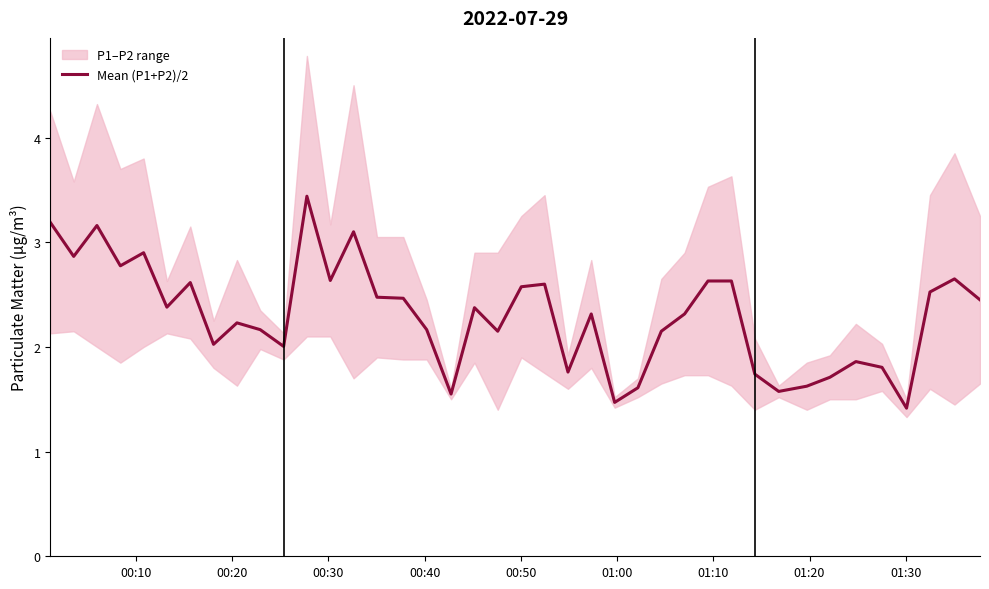

What is the average value?

2.3